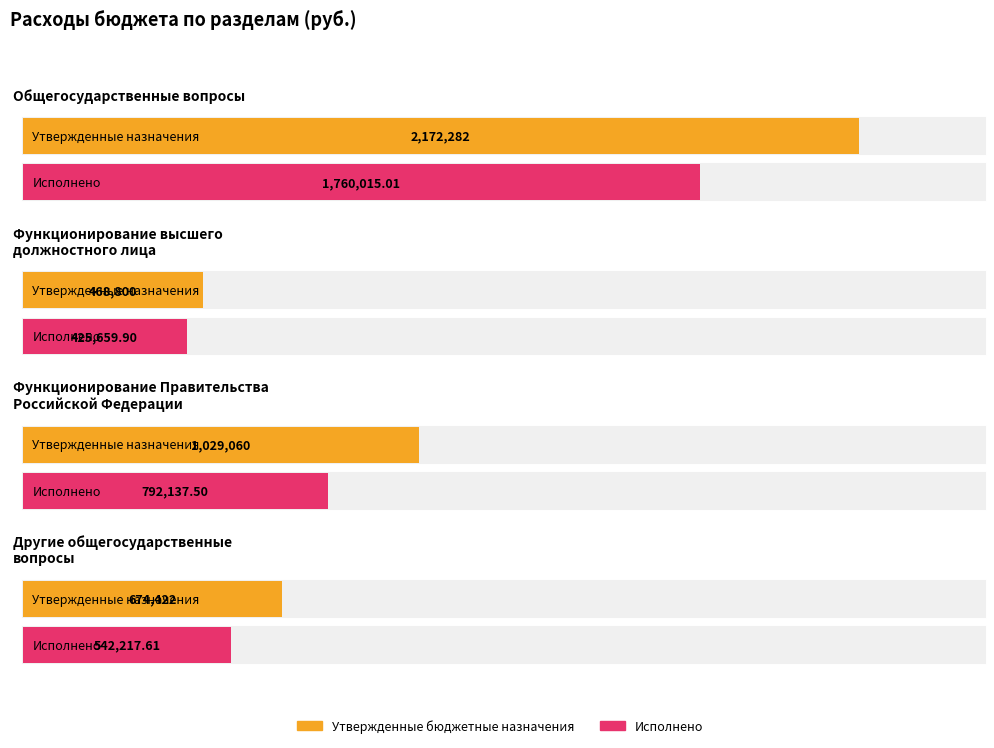

Where does the Исполнено series first go above 792137?

Общегосударственные вопросы